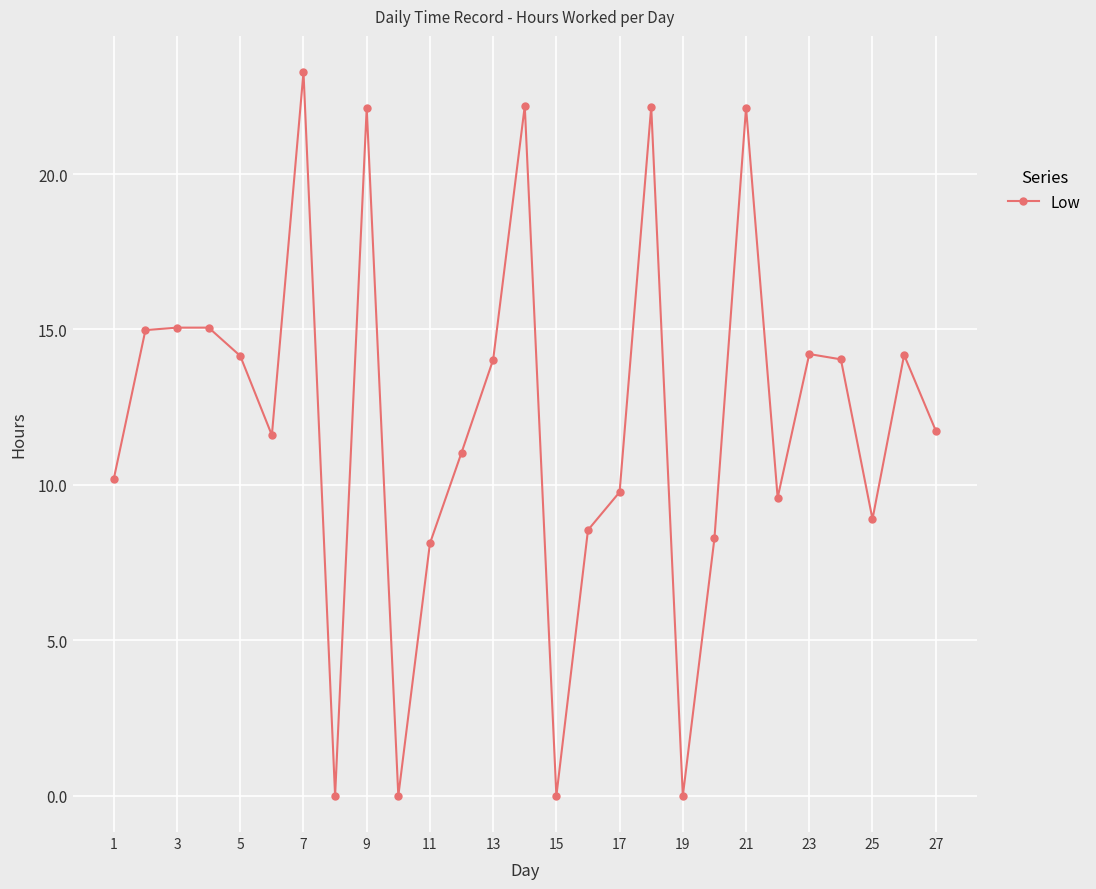

True or false: there are more than 1 points higher than both neighbors.

True